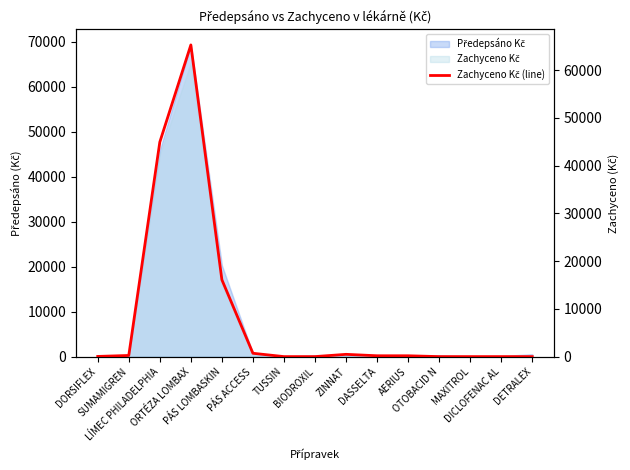

Does the chart have visible grid lines?

No